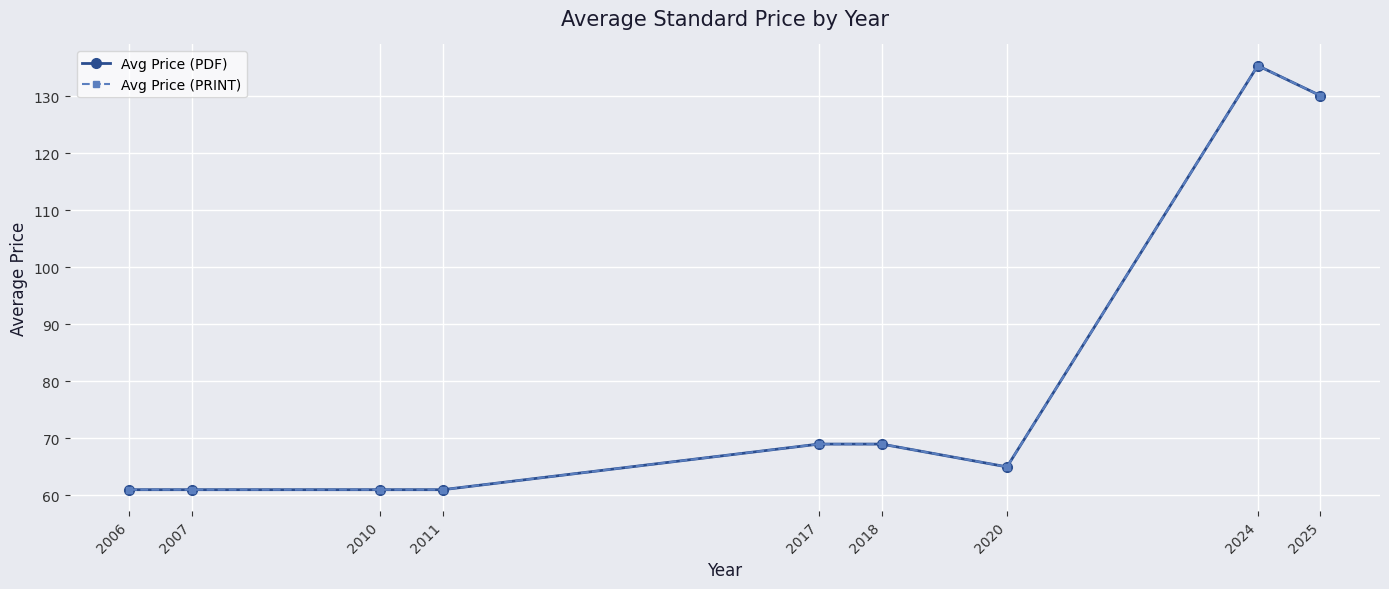

How many interior local valleys does the Avg Price (PDF) series have?

1